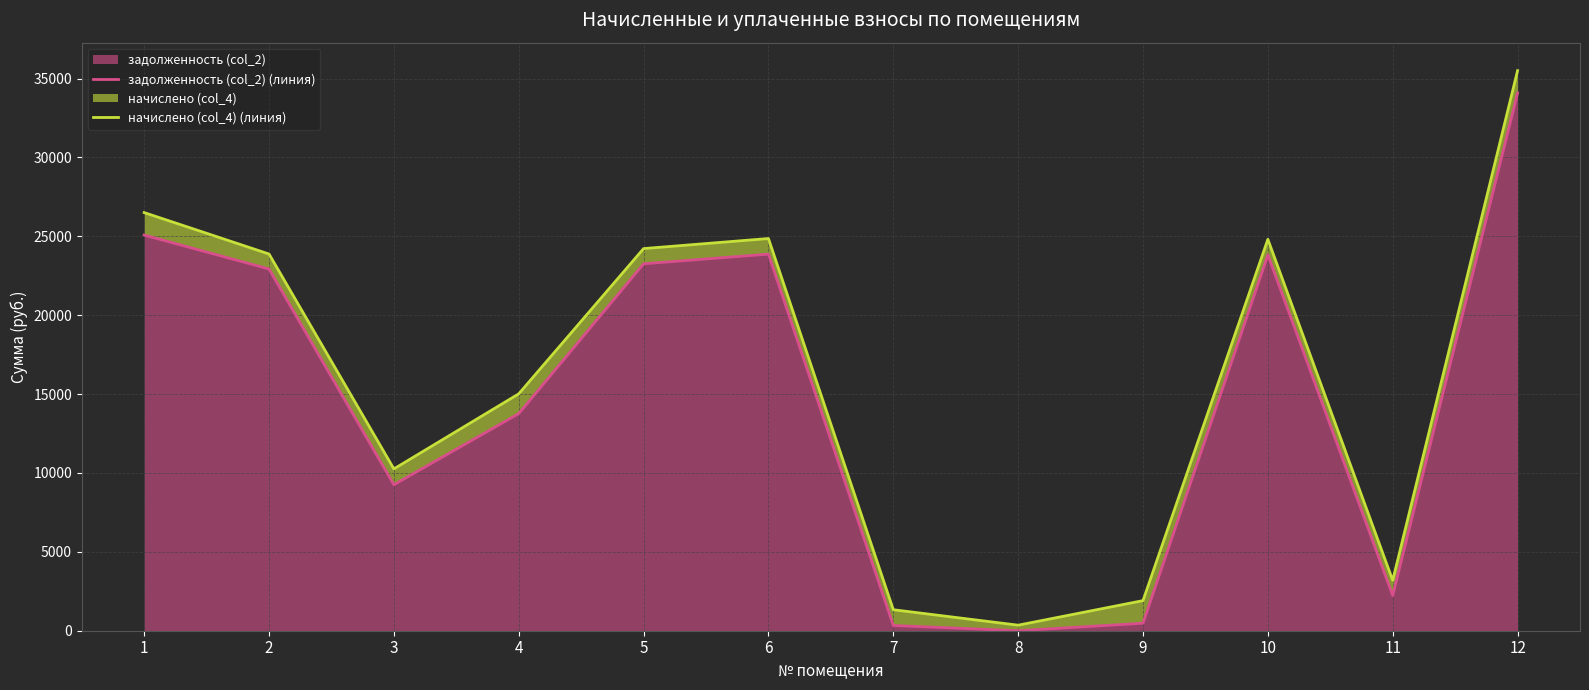

At which label does задолженность (col_2) (линия) first exceed 22931?

1